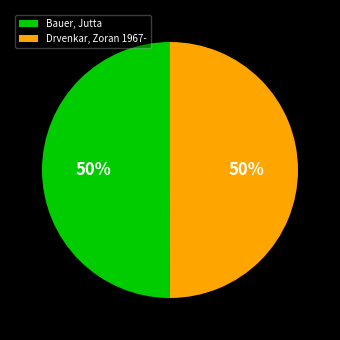

To the nearest percent, what is the average slice percentage?

50%